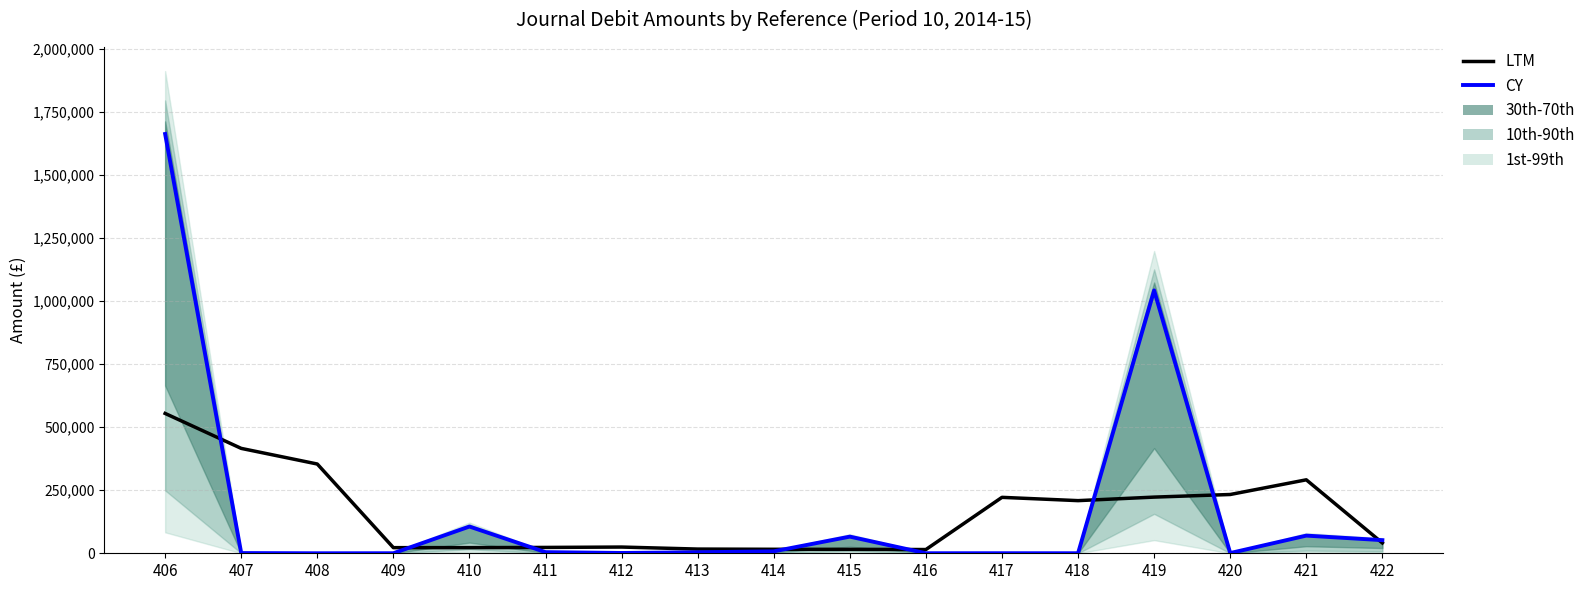

At which label does LTM first exceed 40963?

406